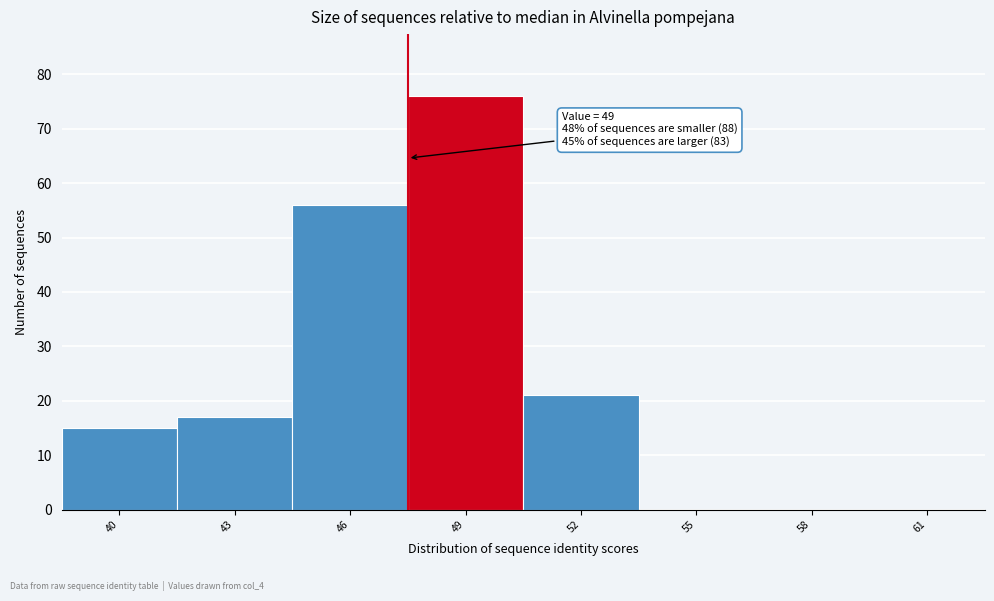

Reading left to right, list all the values displayed in this chart.

40=15	43=17	46=56	49=76	52=21	55=0	58=0	61=0